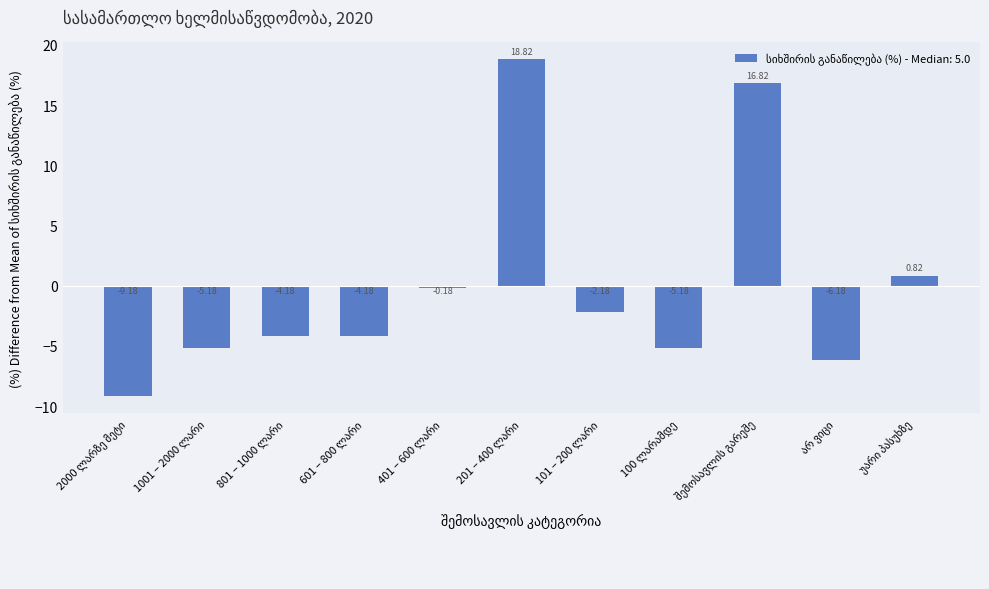

How many distinct data groups are displayed?

1